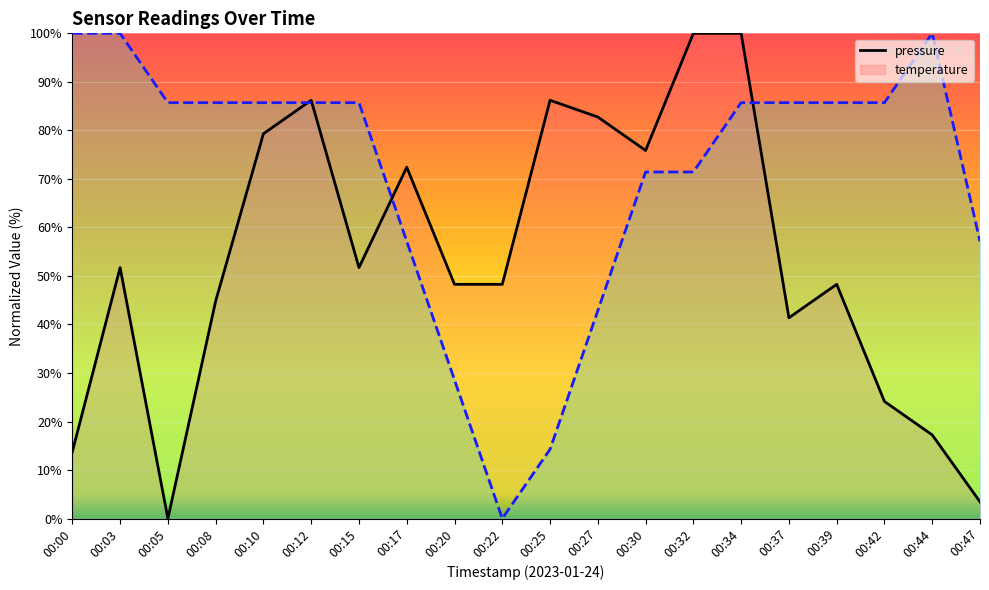

What is the difference between the pressure values at 00:39 and 00:37?

6.9